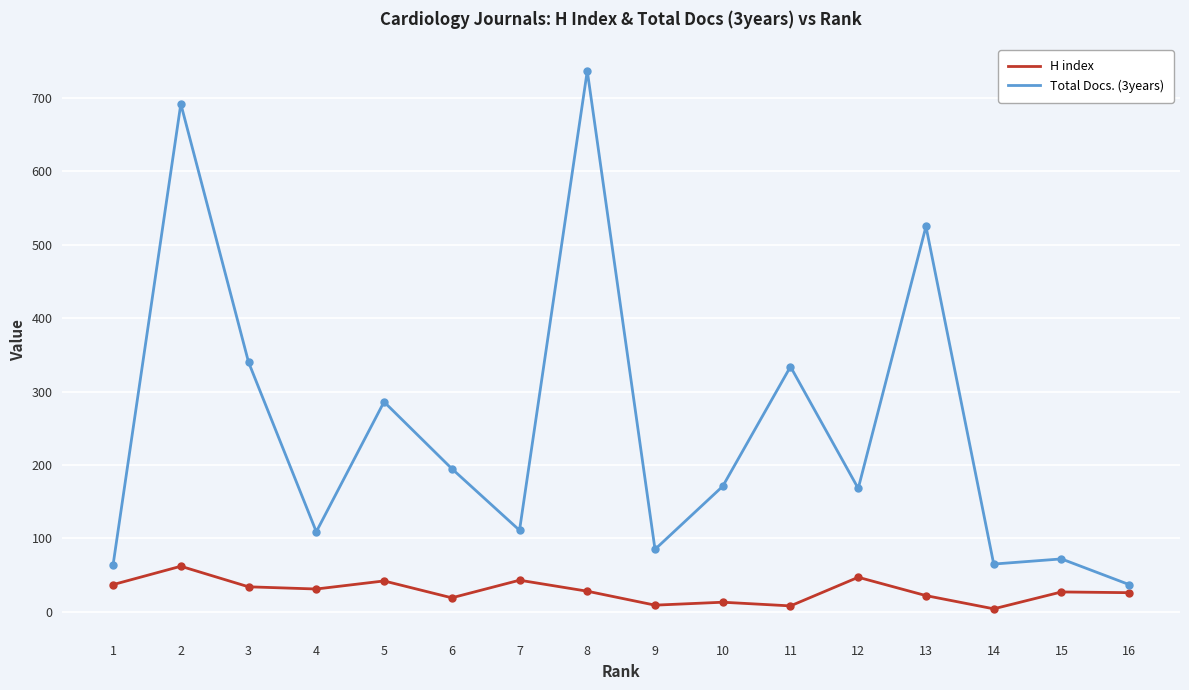

True or false: H index and Total Docs. (3years) cross at least once.

False